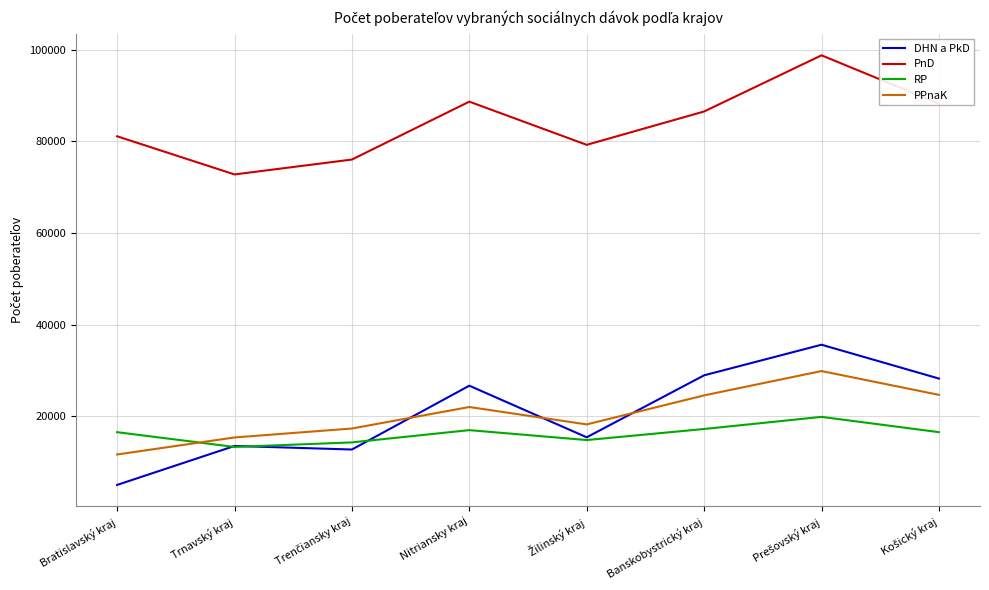

True or false: DHN a PkD and PnD intersect in this chart.

False